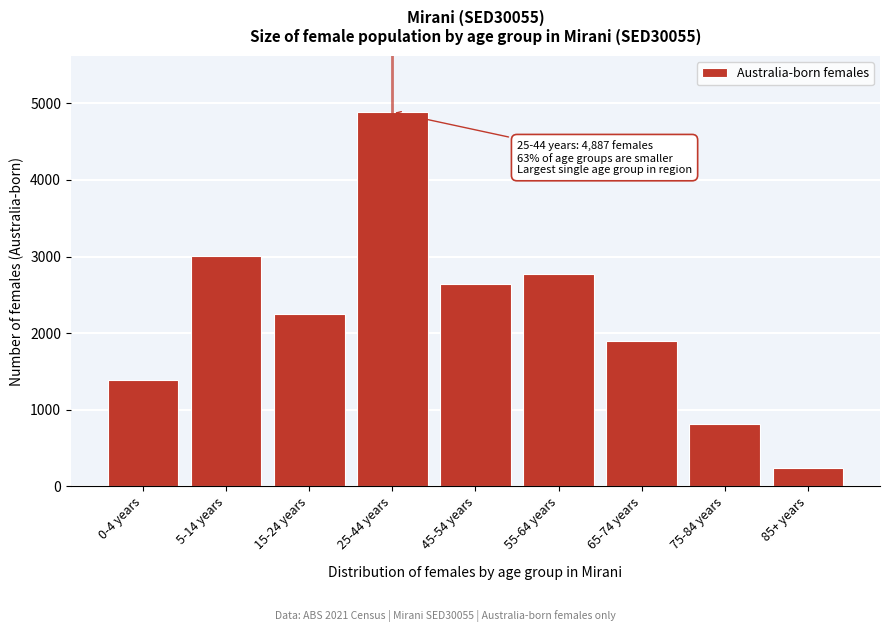

Reading left to right, list all the values displayed in this chart.

0-4 years=1392	5-14 years=3013	15-24 years=2252	25-44 years=4887	45-54 years=2640	55-64 years=2771	65-74 years=1892	75-84 years=814	85+ years=242